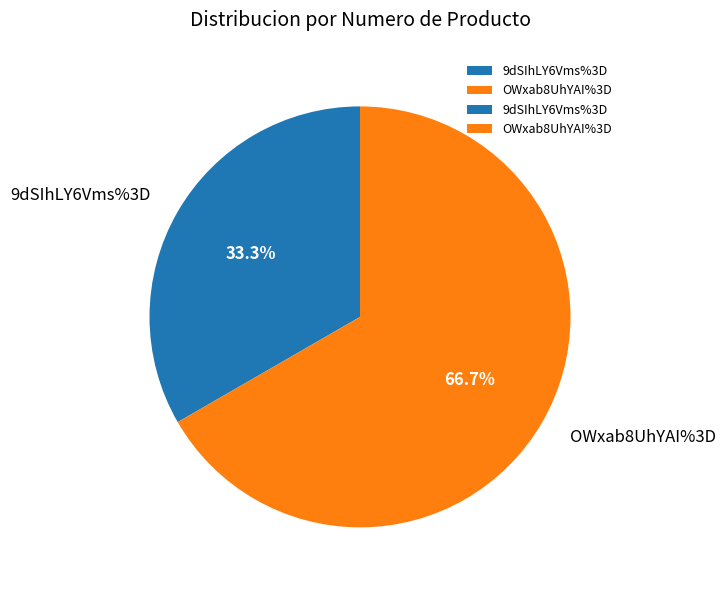

To the nearest percent, what portion does 9dSIhLY6Vms%3D represent?

33%